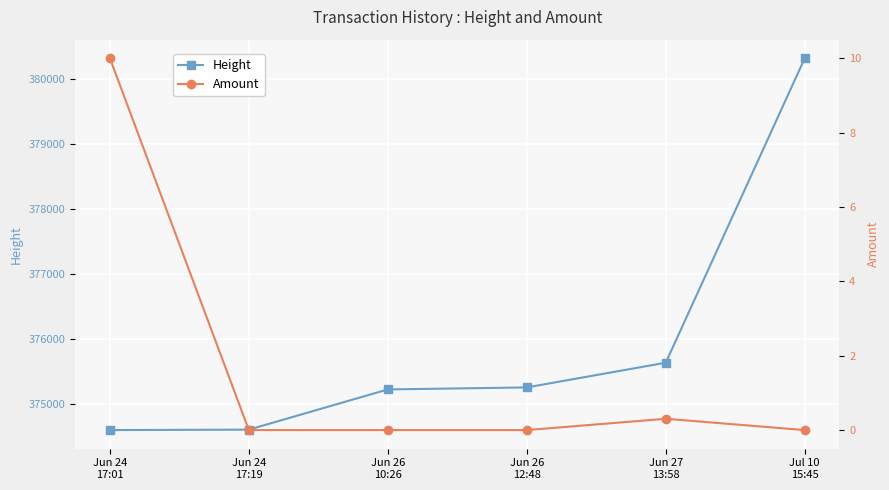

What is the sum of all Amount values?

10.3